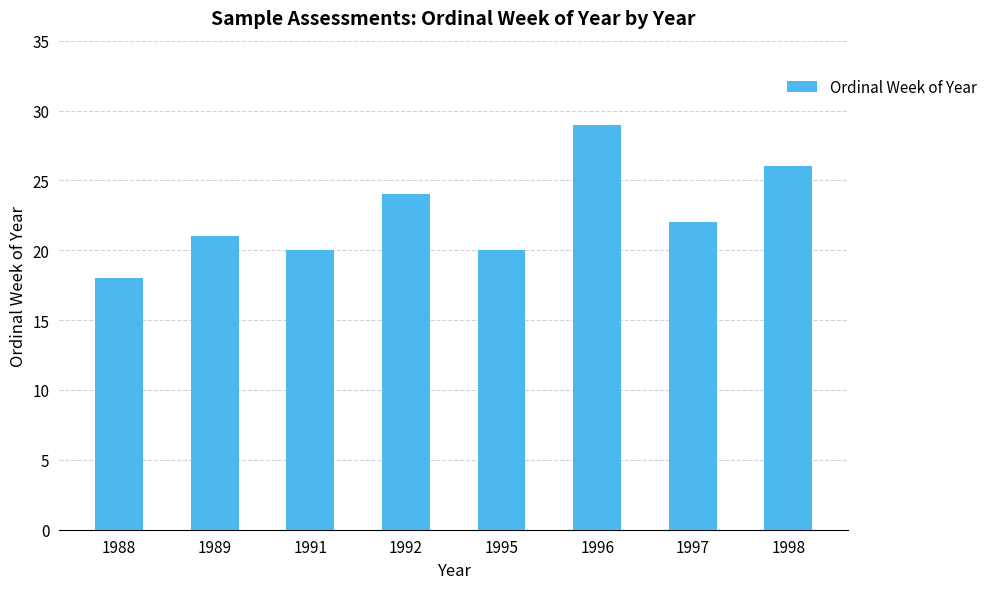

Where does the data first go above 22?

1992